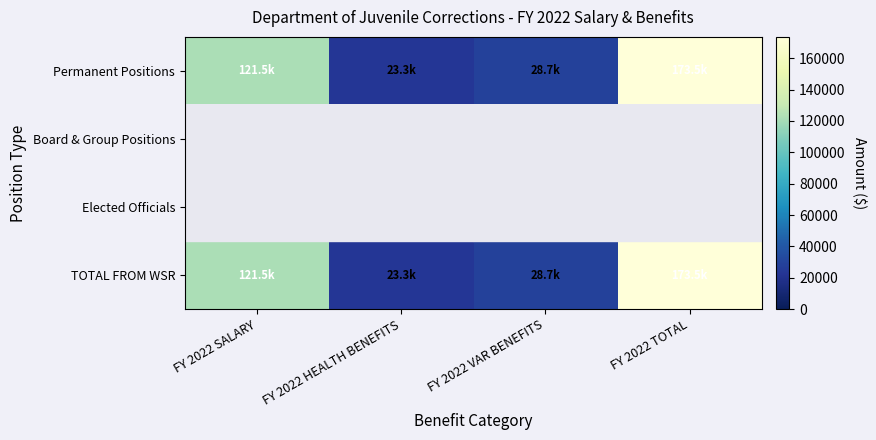

Which series has the largest total across all categories?

Permanent Positions